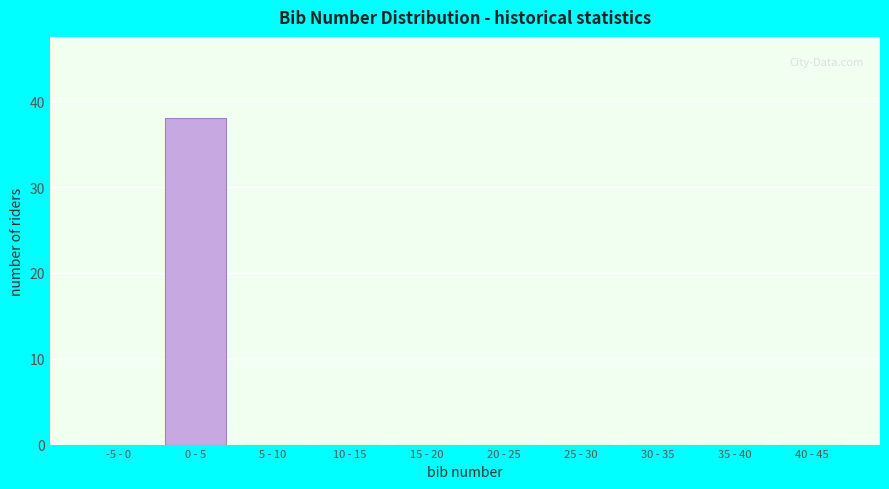

Reading left to right, transcribe all the data shown in this chart.

-5 - 0=0	0 - 5=38	5 - 10=0	10 - 15=0	15 - 20=0	20 - 25=0	25 - 30=0	30 - 35=0	35 - 40=0	40 - 45=0